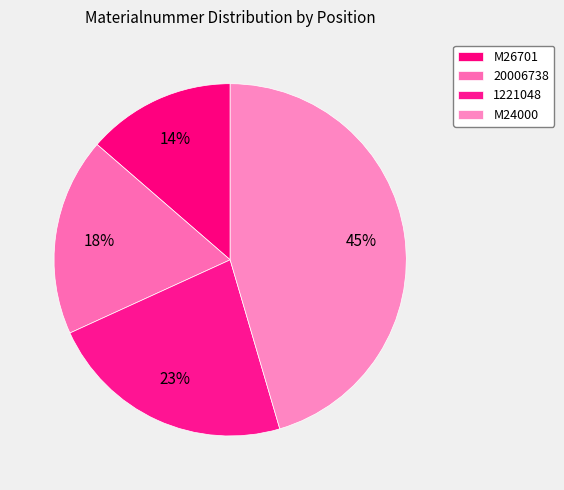

Is it true that 1221048 is 23% of the pie?

True